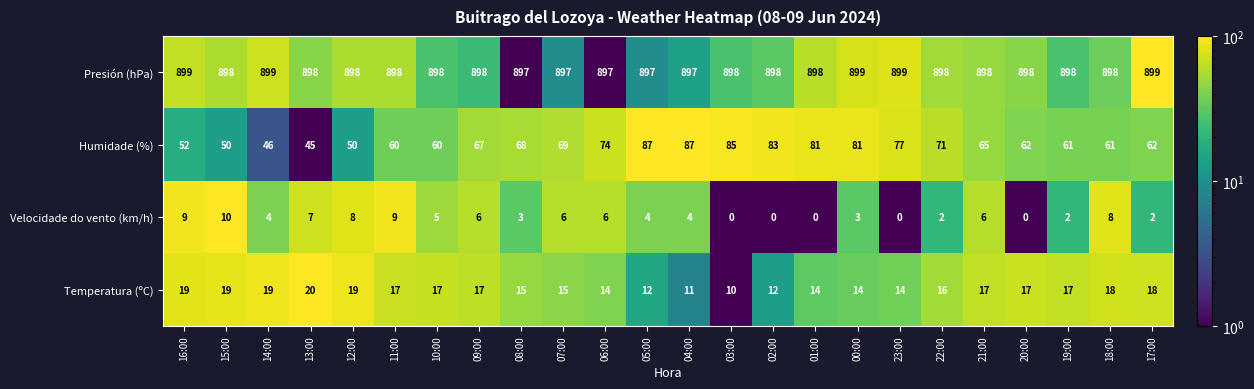

At which label does Temperatura (ºC) reach its peak?

13:00